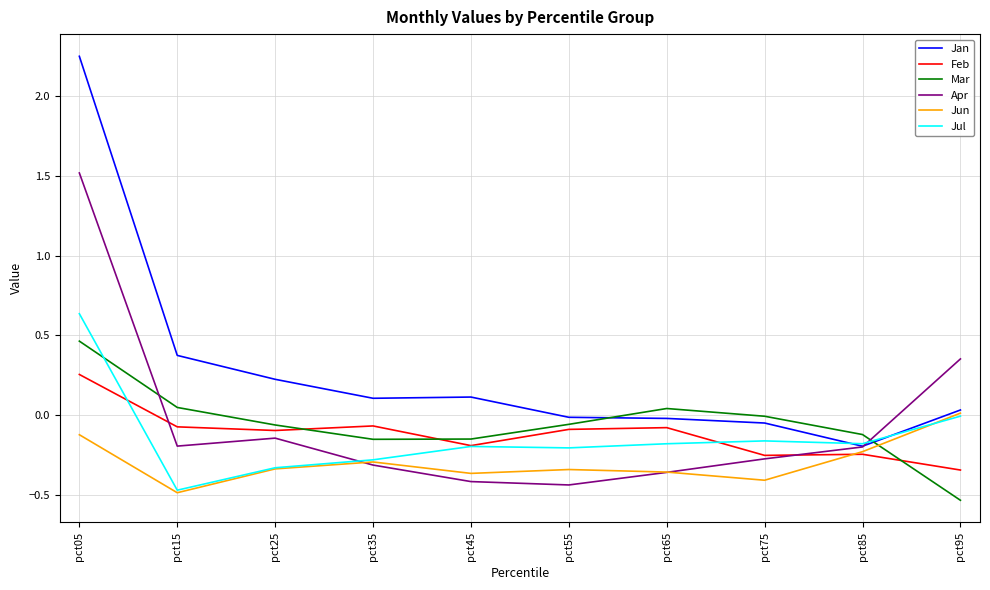

Is it true that Jun equals -0.7 at pct75?

False